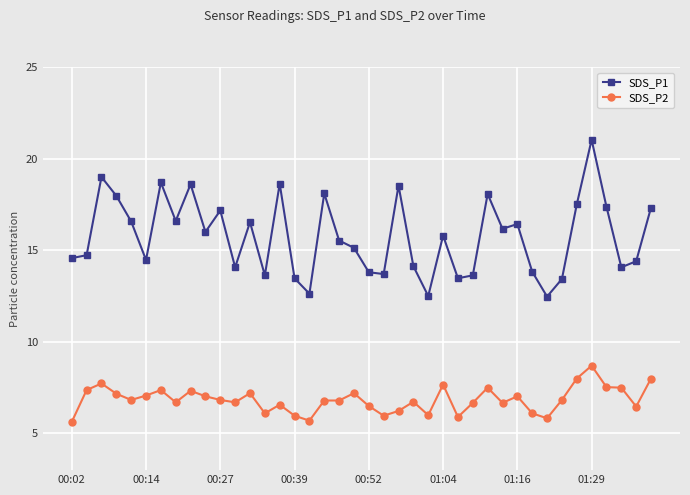

True or false: SDS_P1 has more than 1 points higher than both neighbors.

True